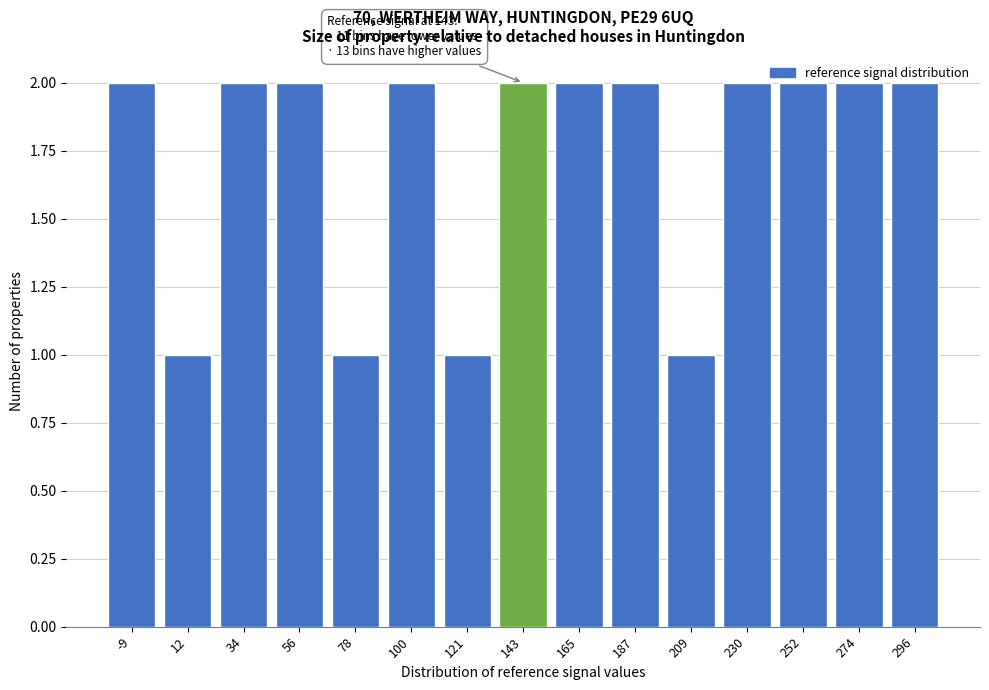

The value at 296 is 1. True or false?

False